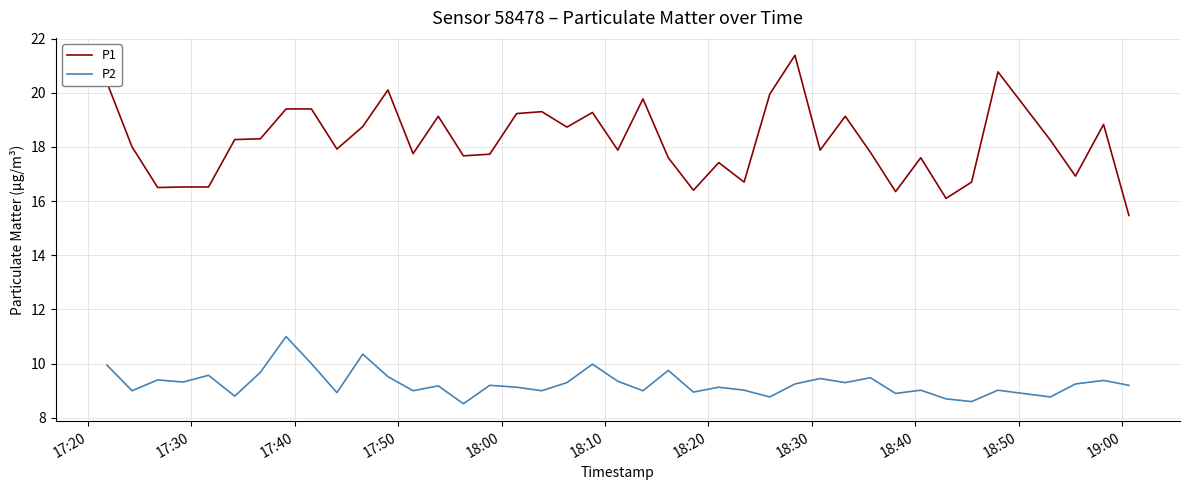

How many series are shown in this chart?

2